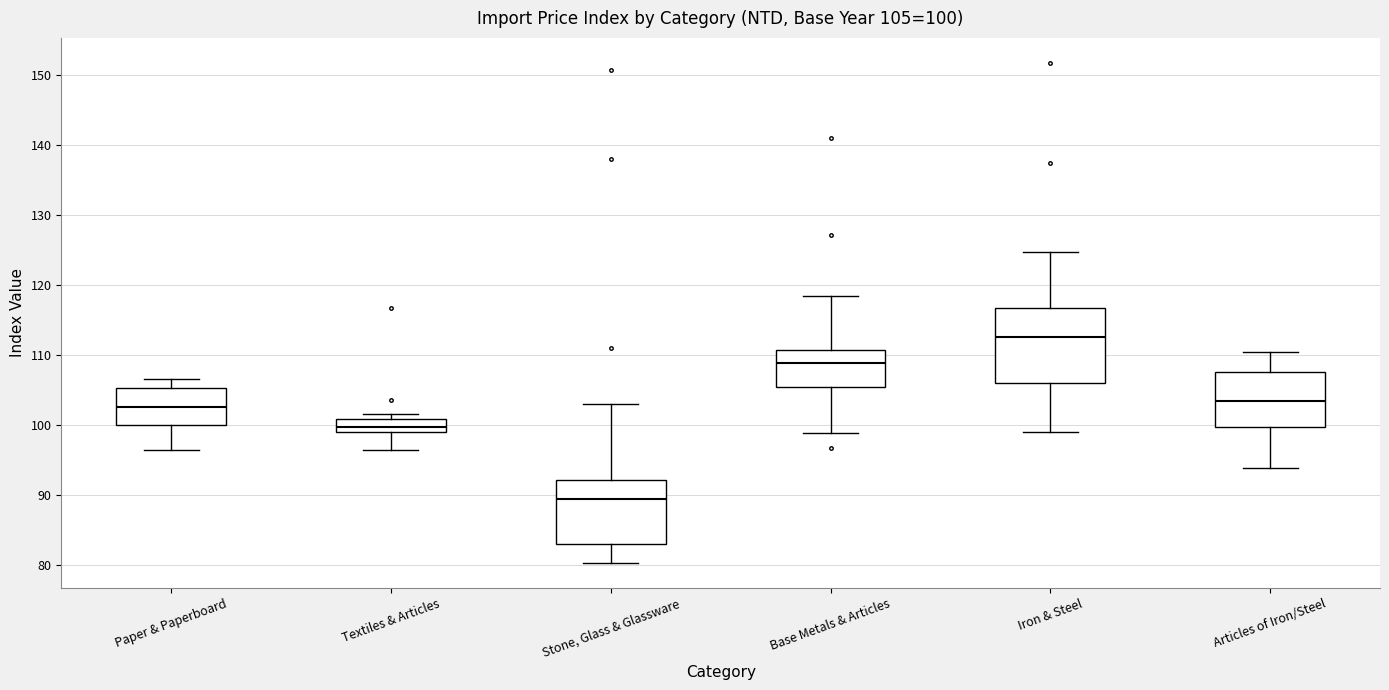

Comparing the boxes themselves (not the whiskers), which one is the tallest?

Iron & Steel